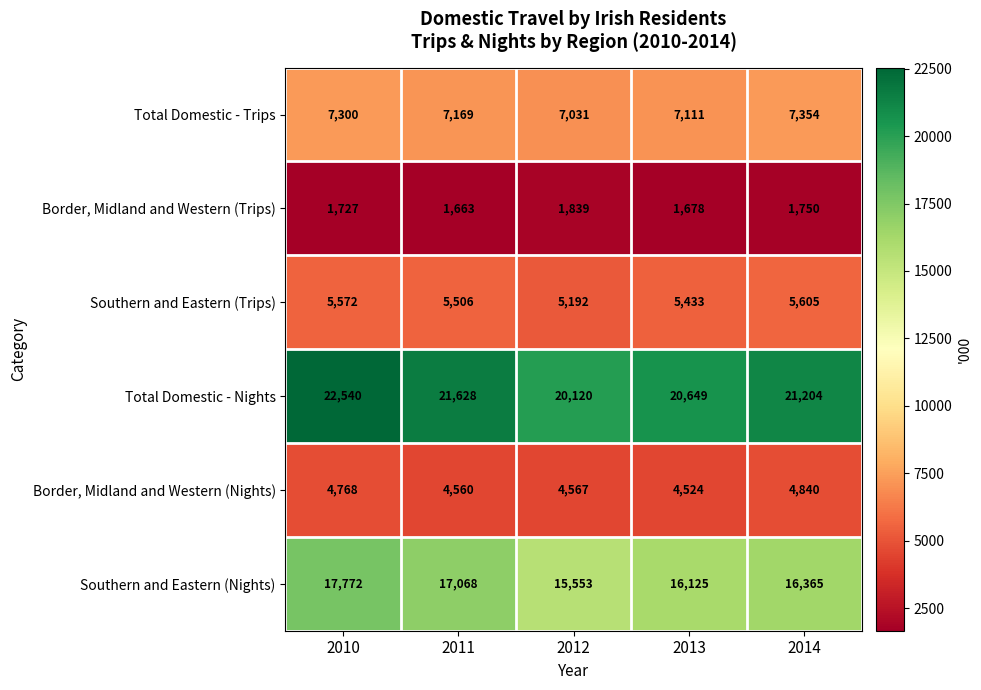

What is the difference between the highest and lowest values at 2014?

19454